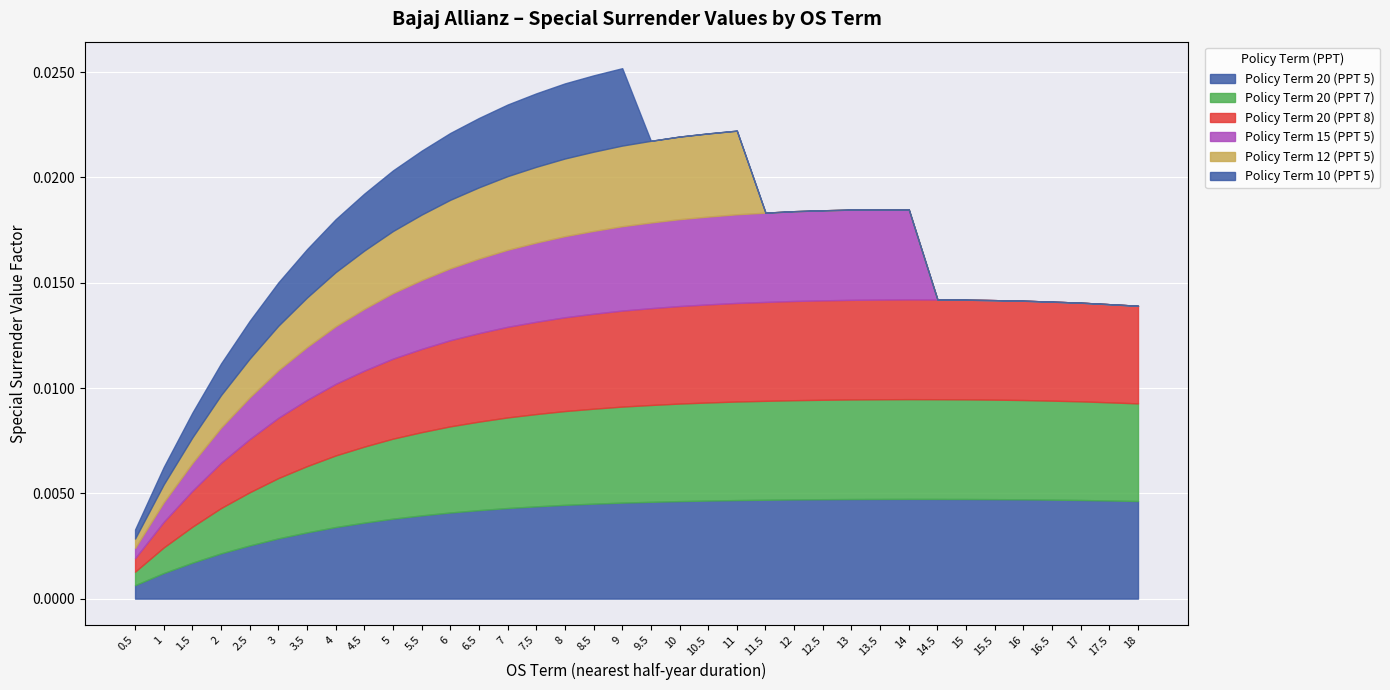

Where is Policy Term 20 (PPT 5) nearest to the value 0?

0.5